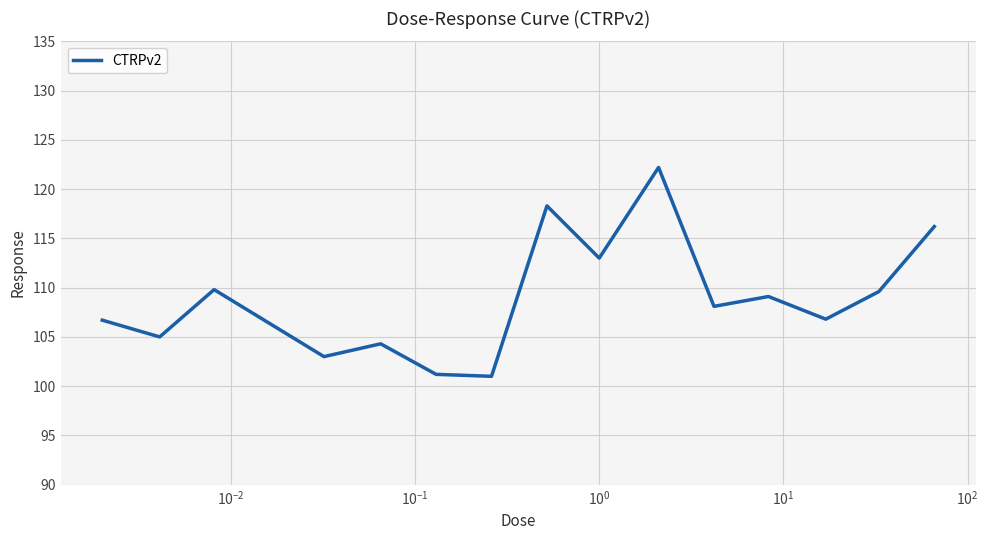

What is the greatest value displayed?

122.2